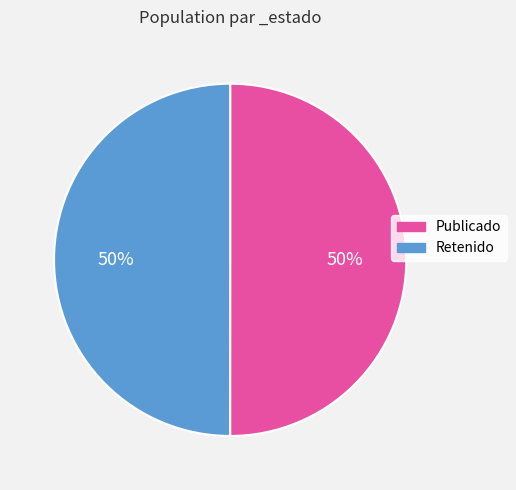

True or false: Publicado accounts for 50% of the total.

True